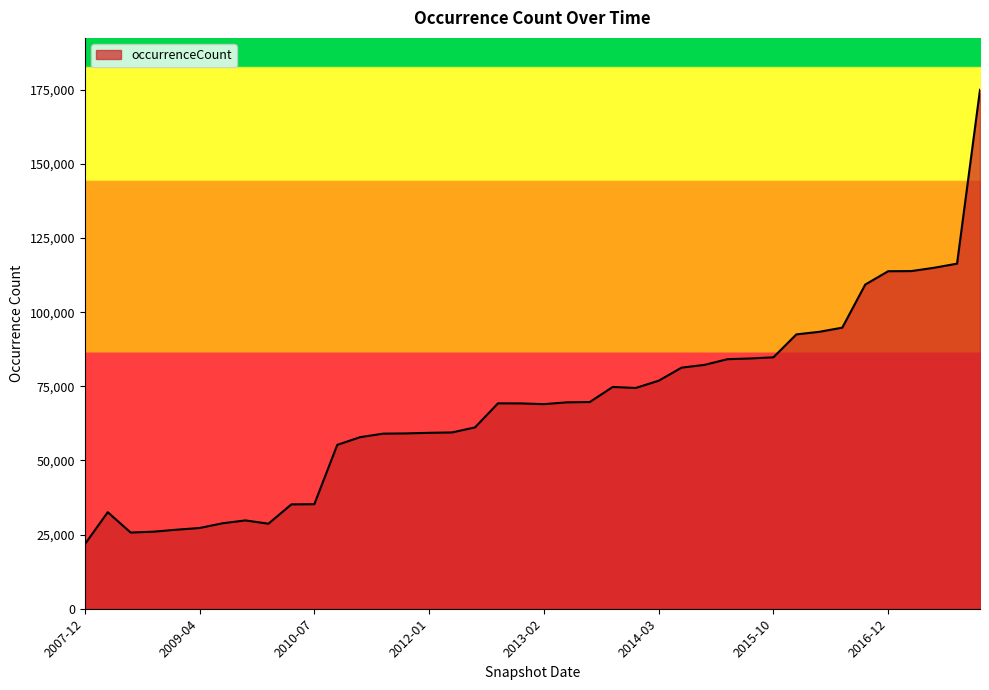

What is the smallest value displayed?

21710